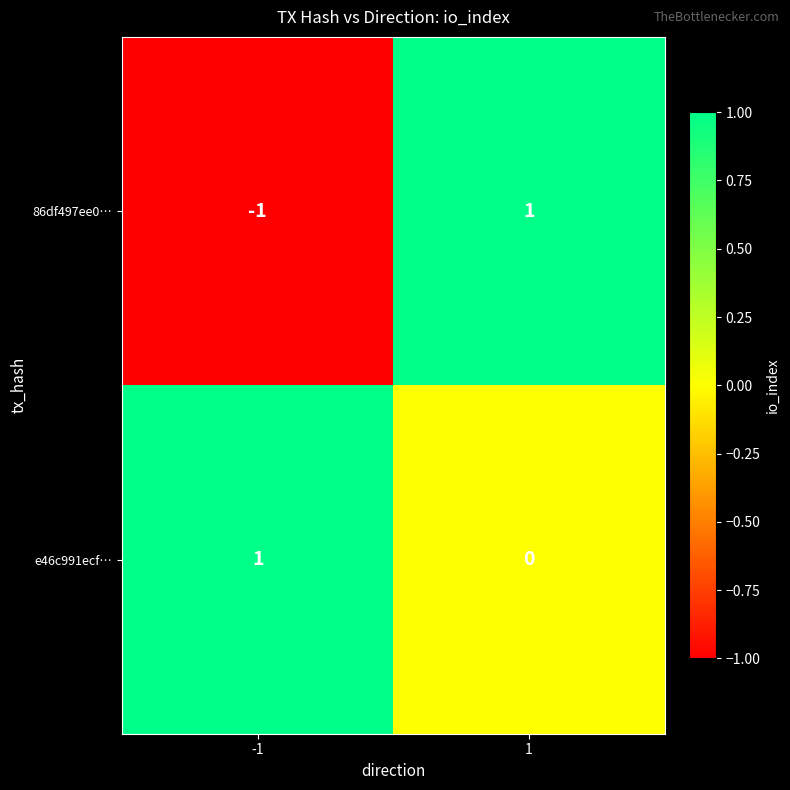

Which series has the largest total across all categories?

e46c991ecf…